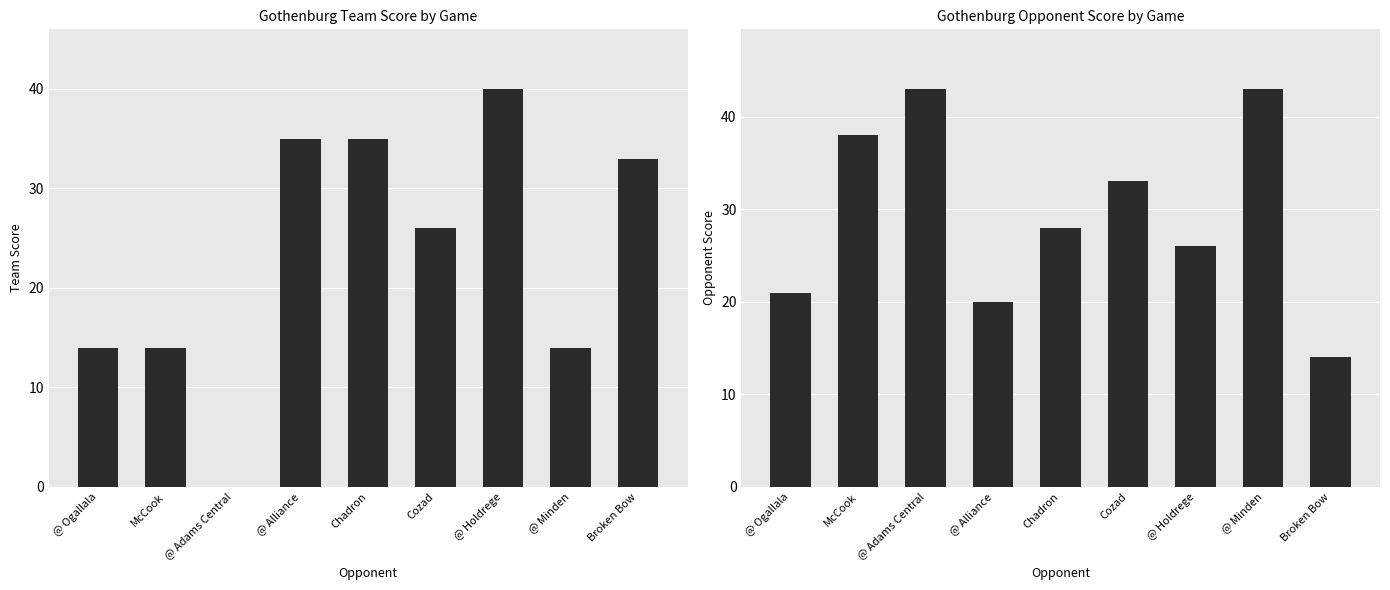

Count the number of categories in the chart.

9